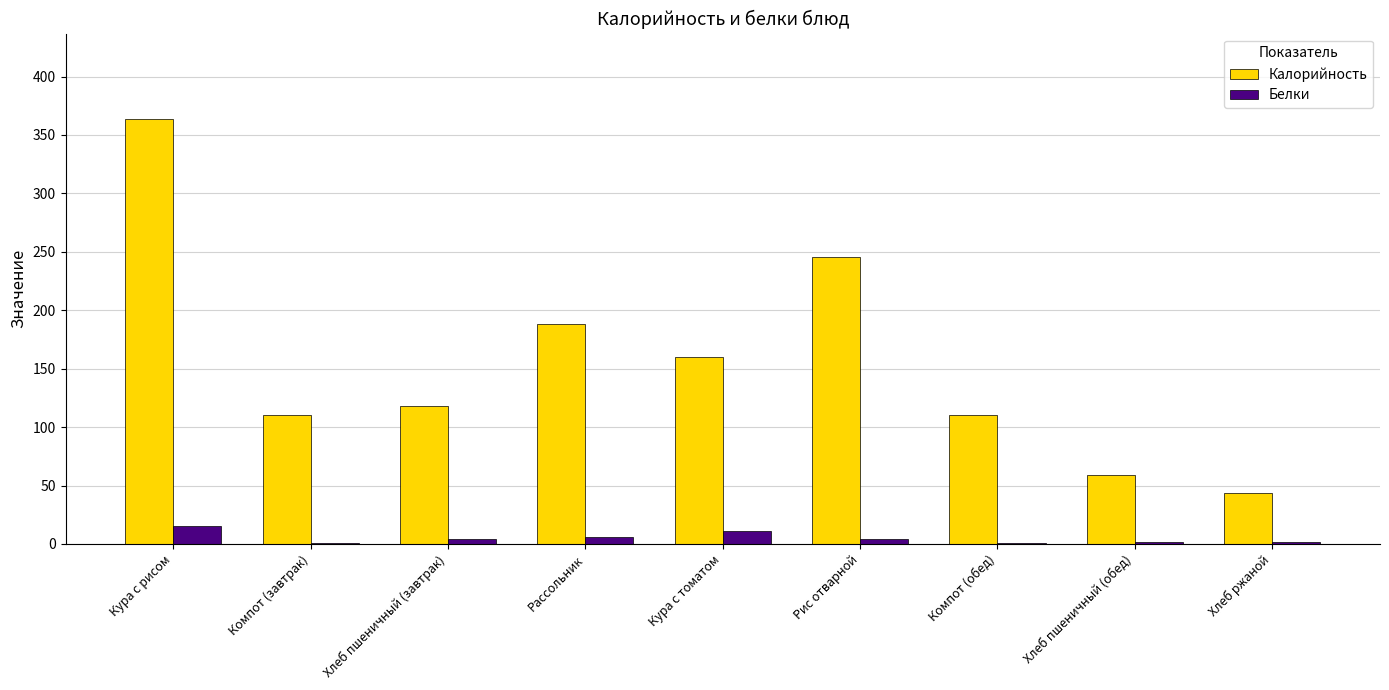

Where is Калорийность nearest to the value 203?

Рассольник